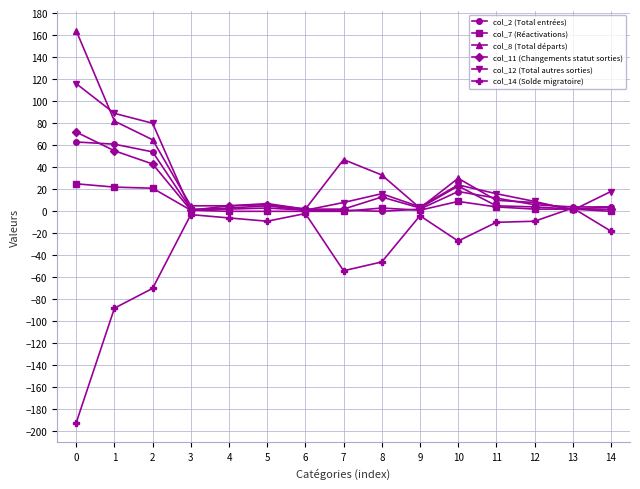

What is the difference between the second highest and second lowest values in the col_8 (Total départs) series?

80